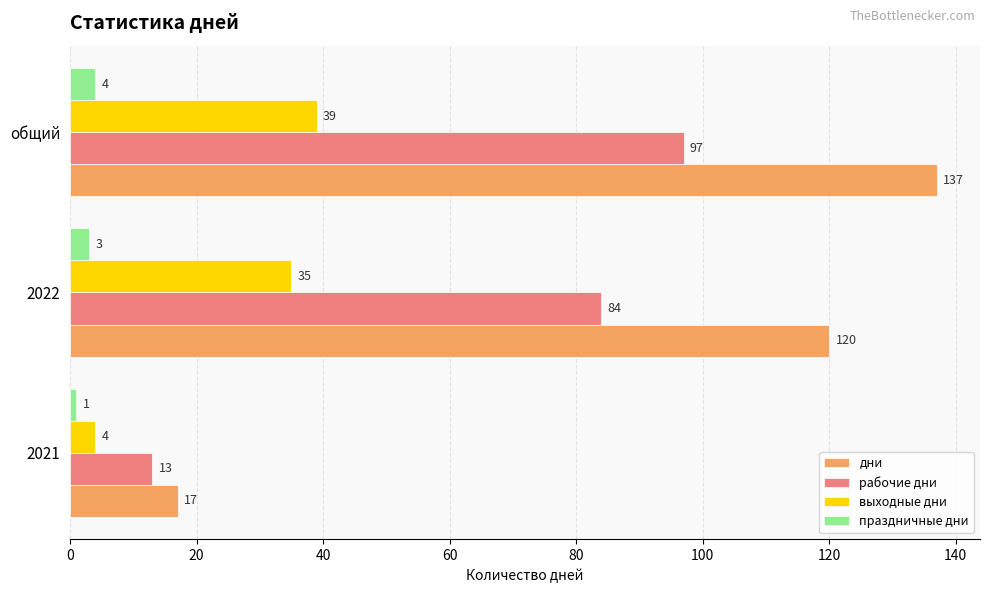

What is the total value across all series at 2021?

35